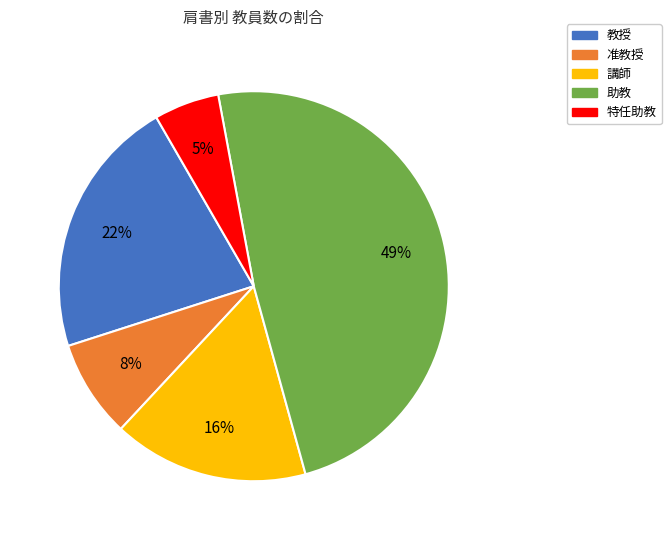

Which slice is the largest?

助教